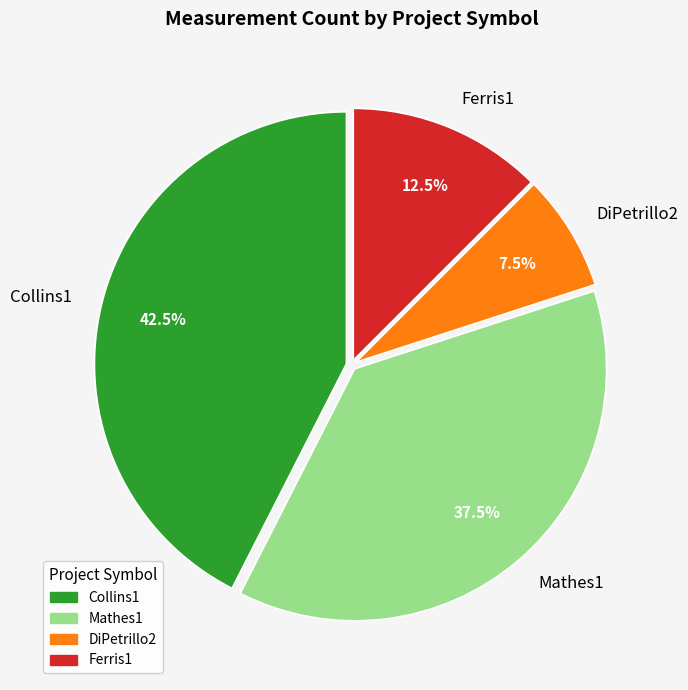

Approximately how many times larger is the value at DiPetrillo2 compared to Collins1?

0.2